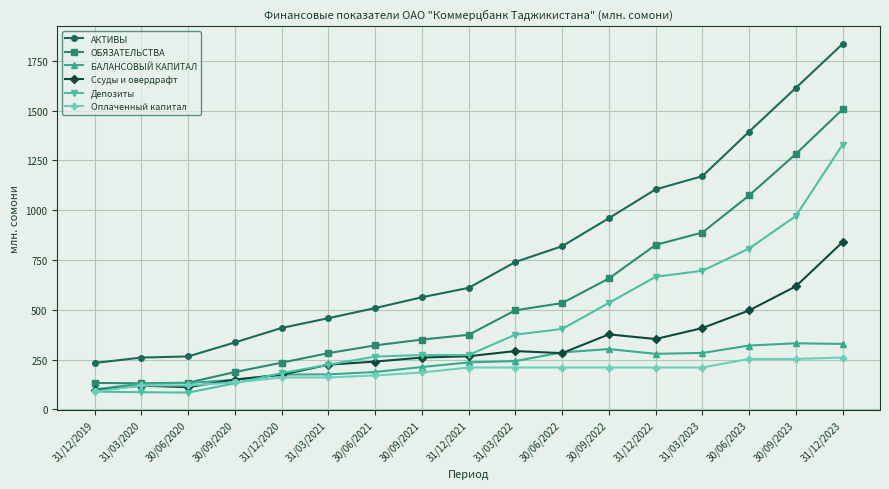

Rank the series at 31/12/2022 from highest to lowest value.

АКТИВЫ, ОБЯЗАТЕЛЬСТВА, Депозиты, Ссуды и овердрафт, БАЛАНСОВЫЙ КАПИТАЛ, Оплаченный капитал